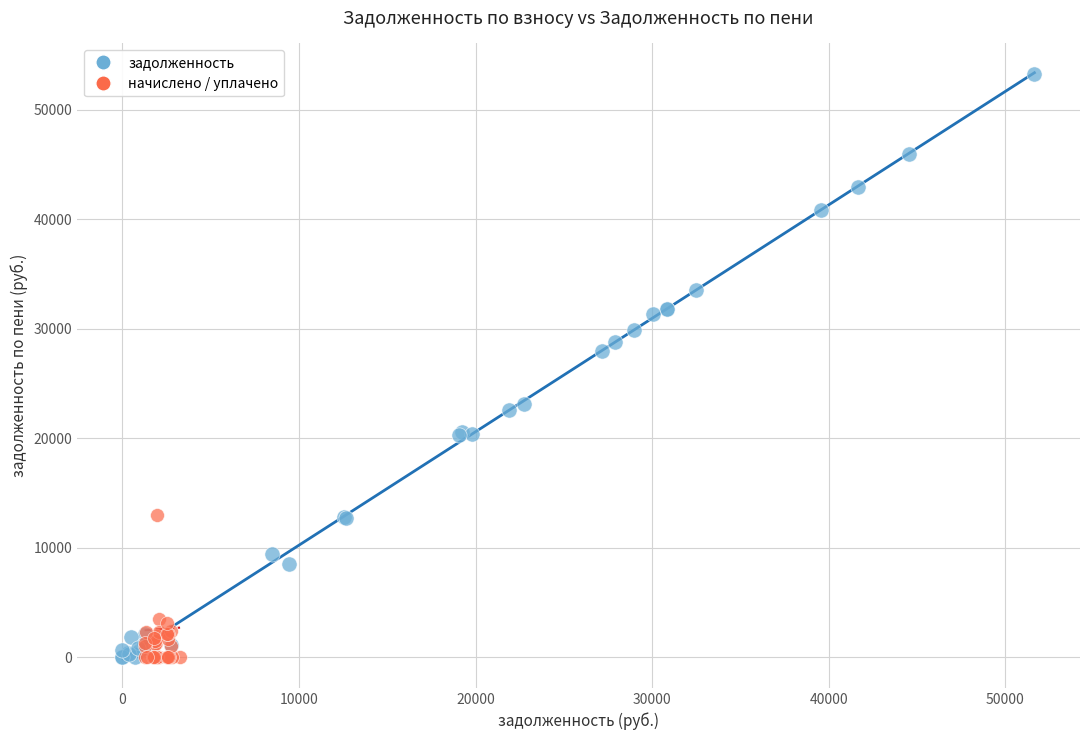

Which series has the largest Y range (max minus min)?

задолженность